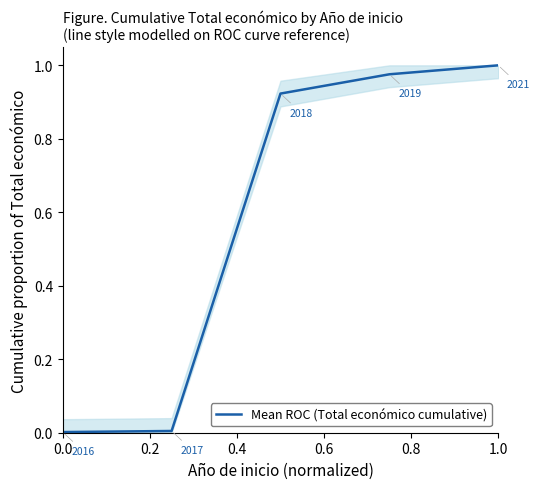

How many series are shown in this chart?

1